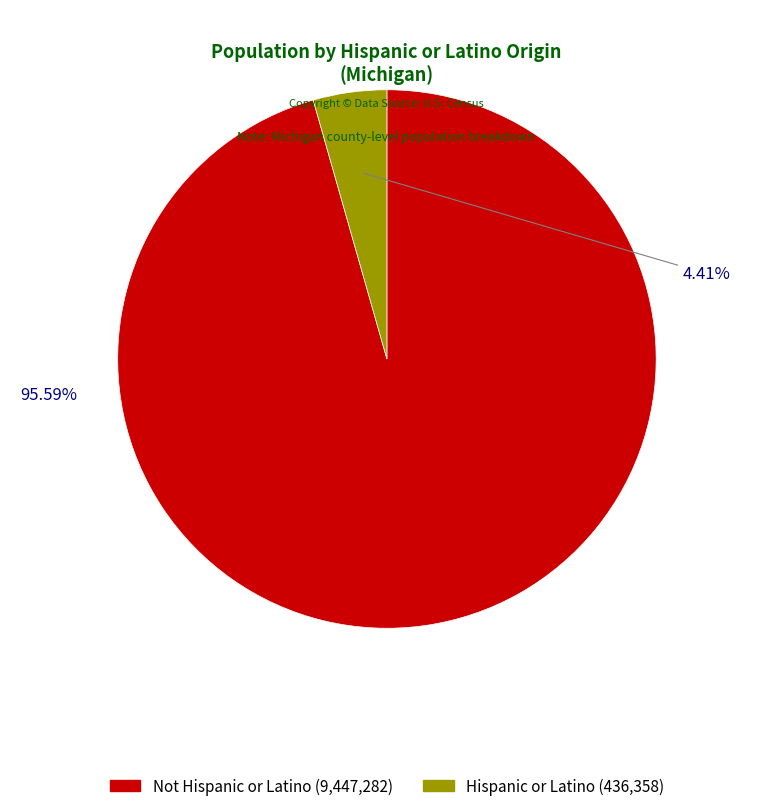

Does any single category account for the majority?

Yes